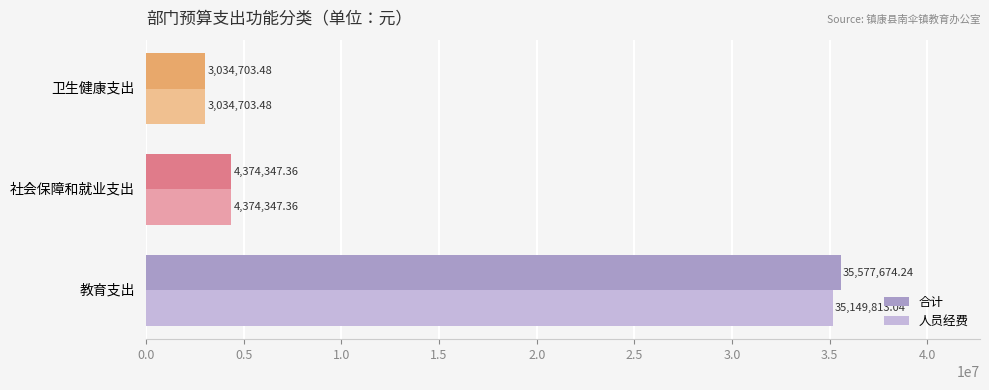

What is the difference between the 人员经费 values at 社会保障和就业支出 and 卫生健康支出?

1339643.9